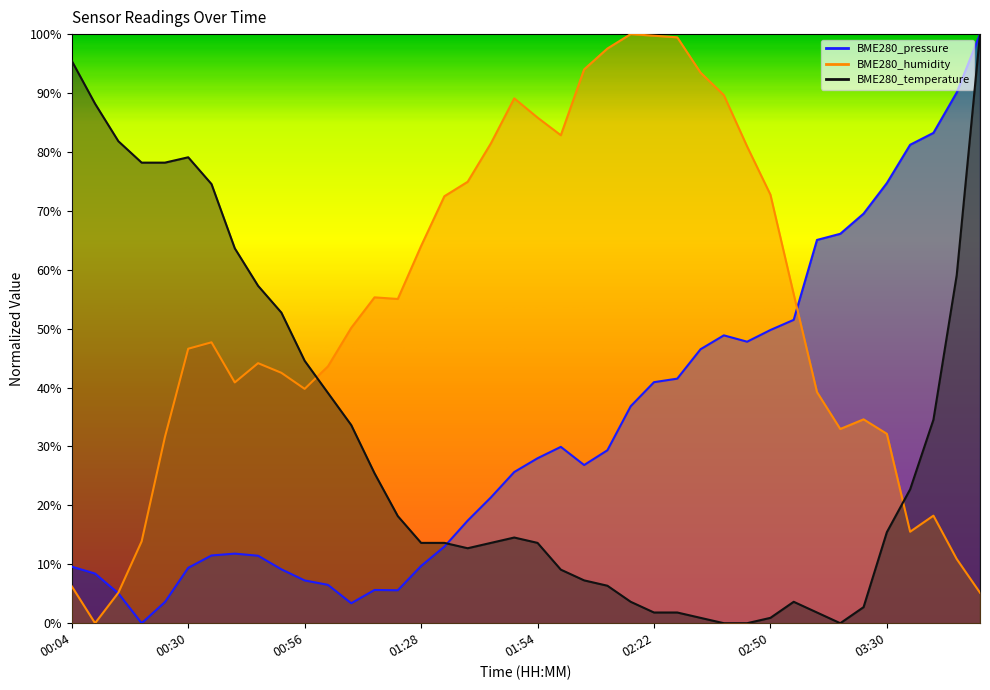

What position from the right is 02:10?

17